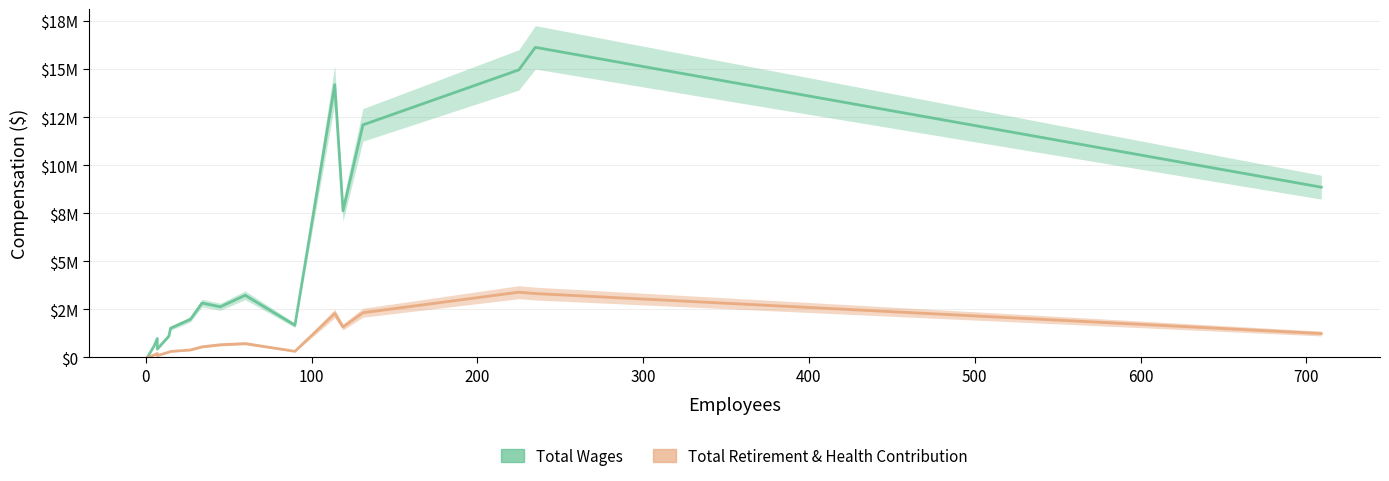

What is the sum of all Total Retirement & Health Contribution values?

17831032